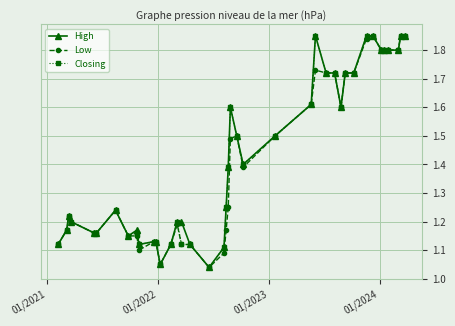

What are all the series names shown in the legend?

High, Low, Closing